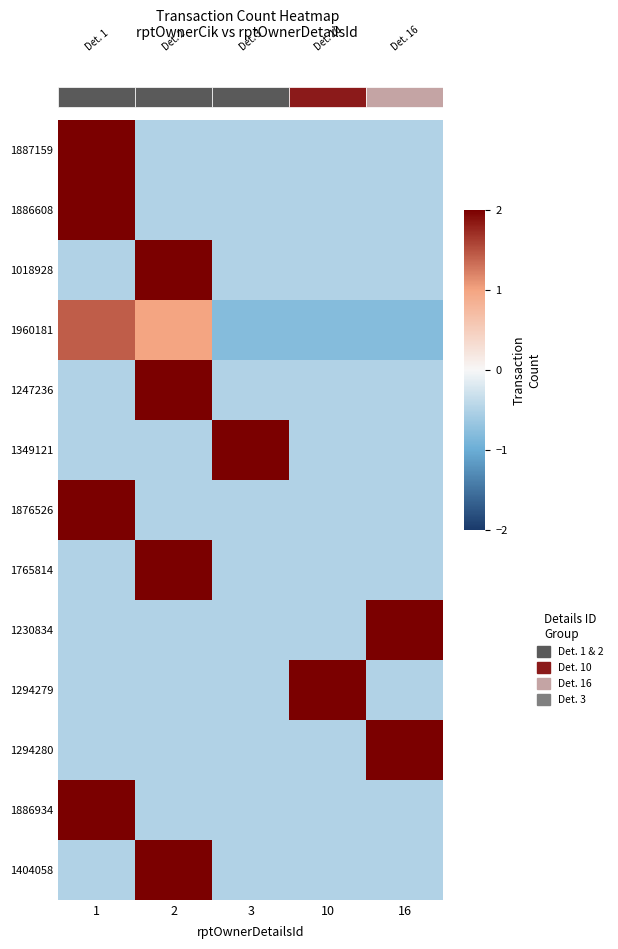

At which label is 1876526 closest to 0?

2